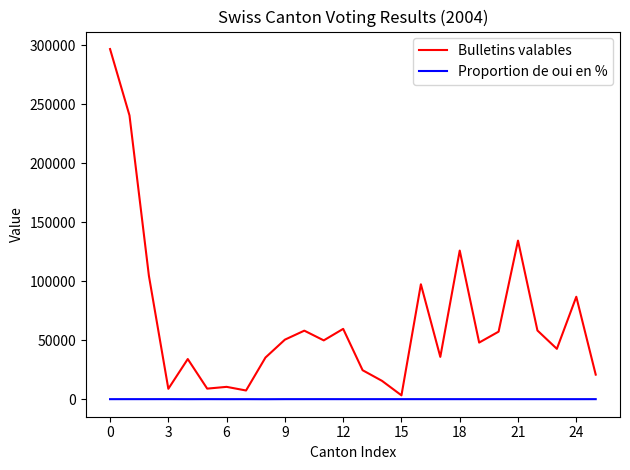

What is the difference between the maximum and minimum values in the Bulletins valables series?

293422.0